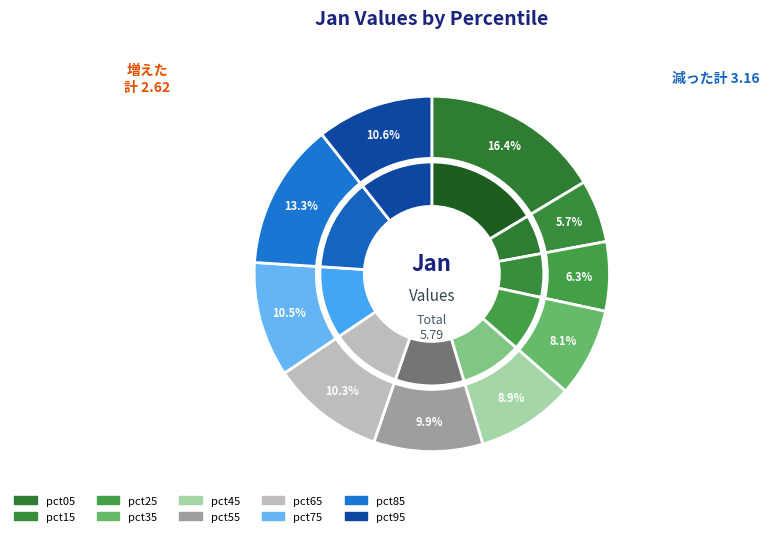

To the nearest percent, what is the combined percentage of pct15 and pct25?

12%